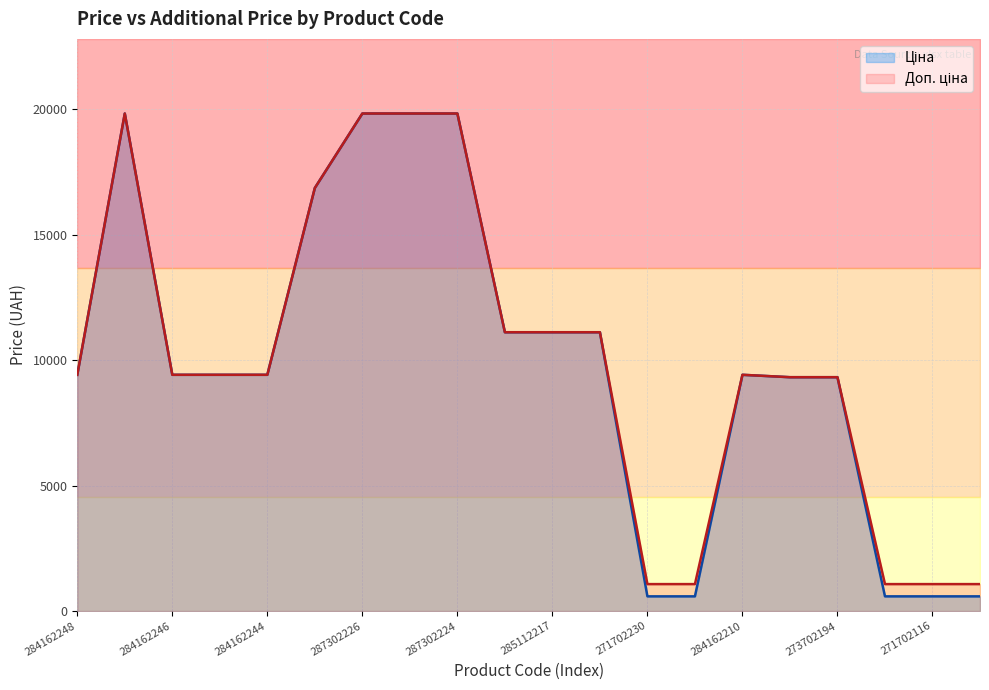

Where is Ціна nearest to the value 10208?

284162248